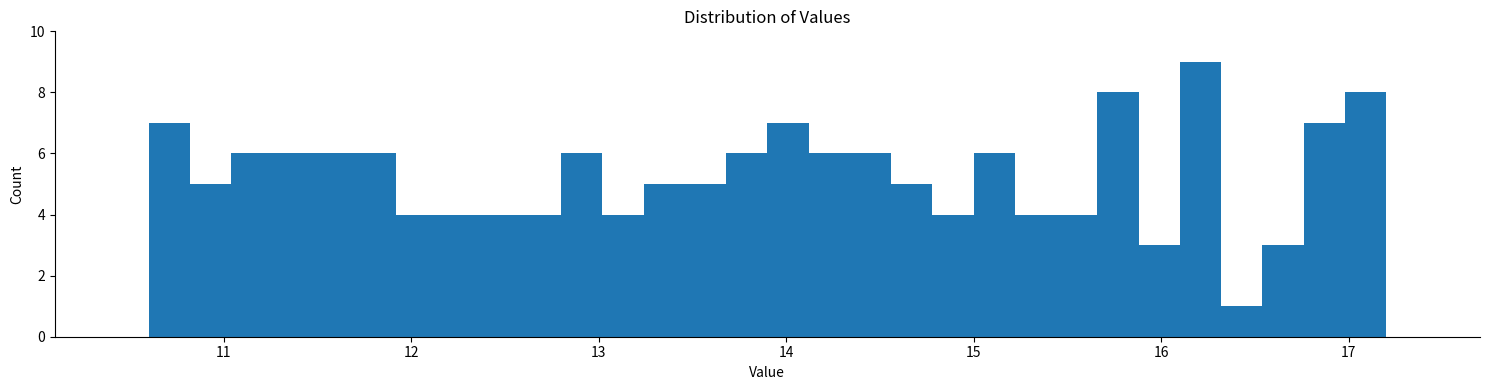

Around what value on the x-axis is the tallest bar? Give the approximate position of its centre, as read against the axis.

16.2